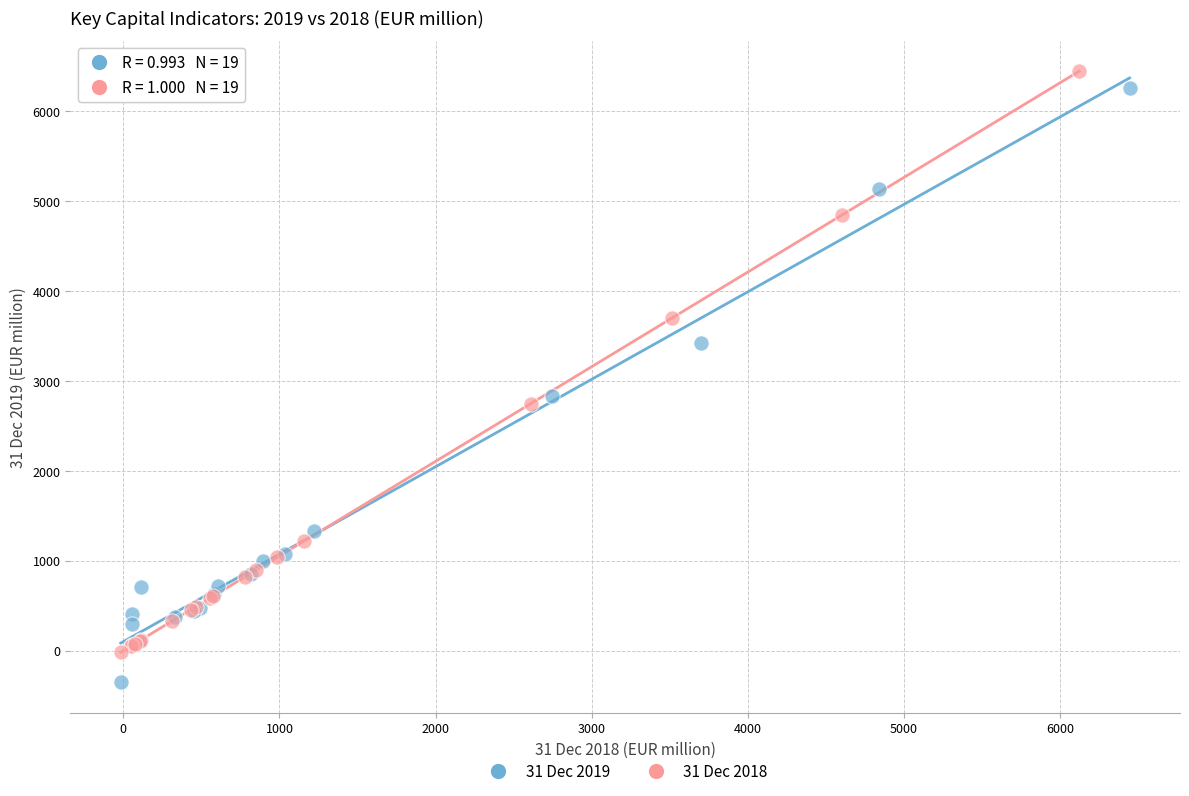

Which series reaches the minimum Y coordinate?

31 Dec 2019